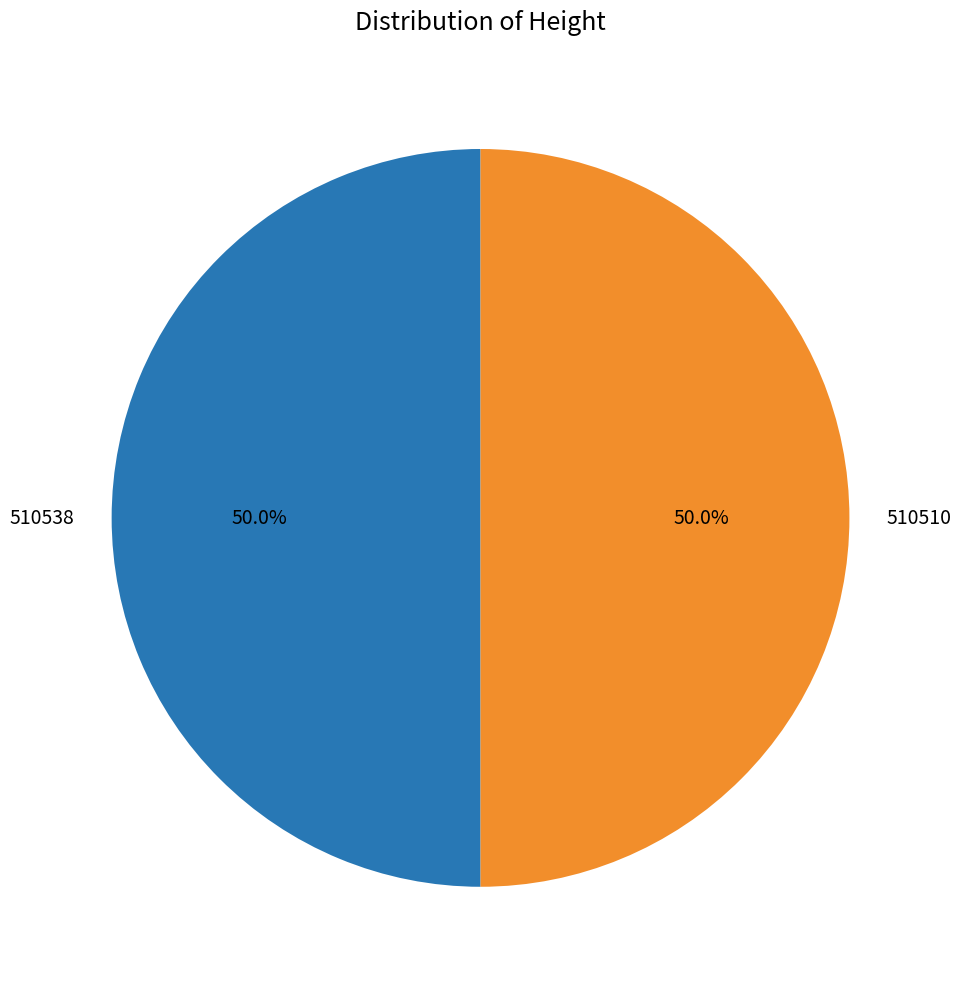

Combined, what portion of the pie is 510538 and 510510?

100.0%